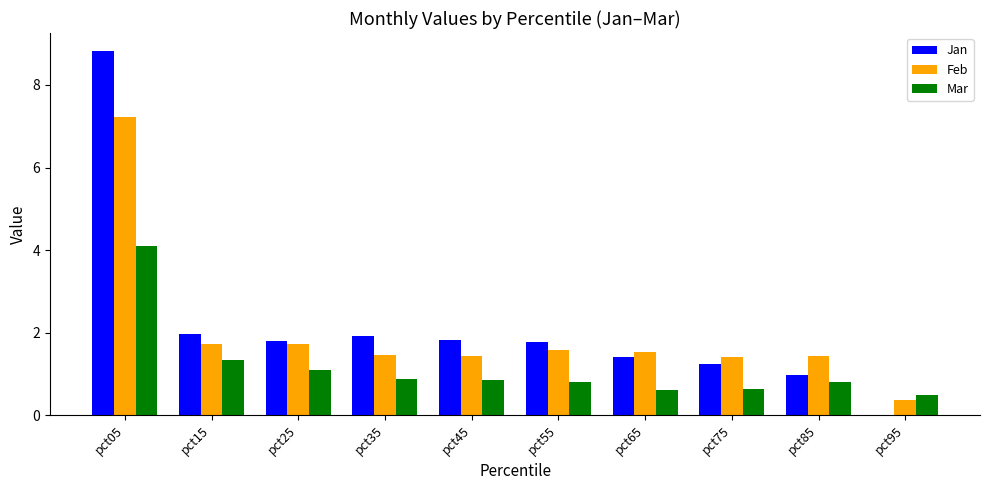

What is the greatest value displayed?

8.8